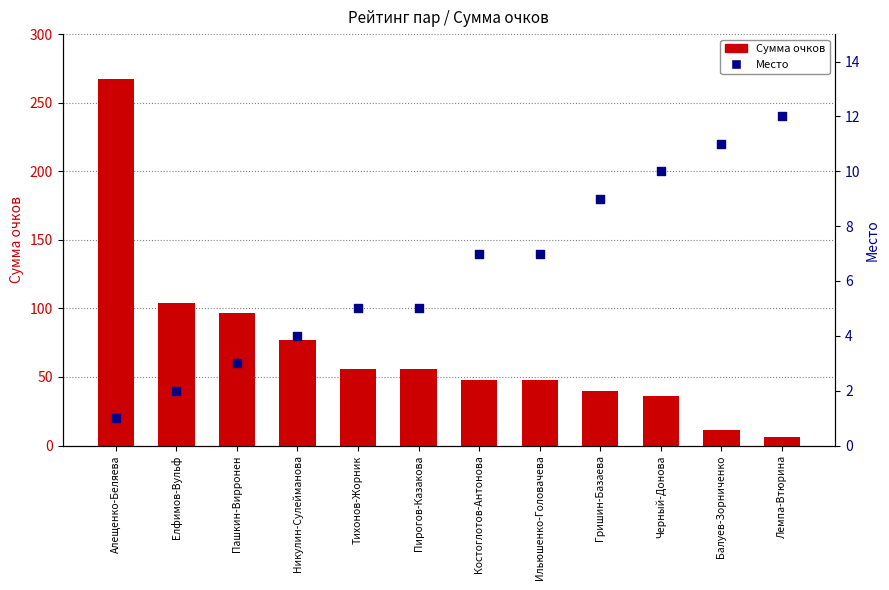

Which series has the widest spread of Y values?

Сумма очков